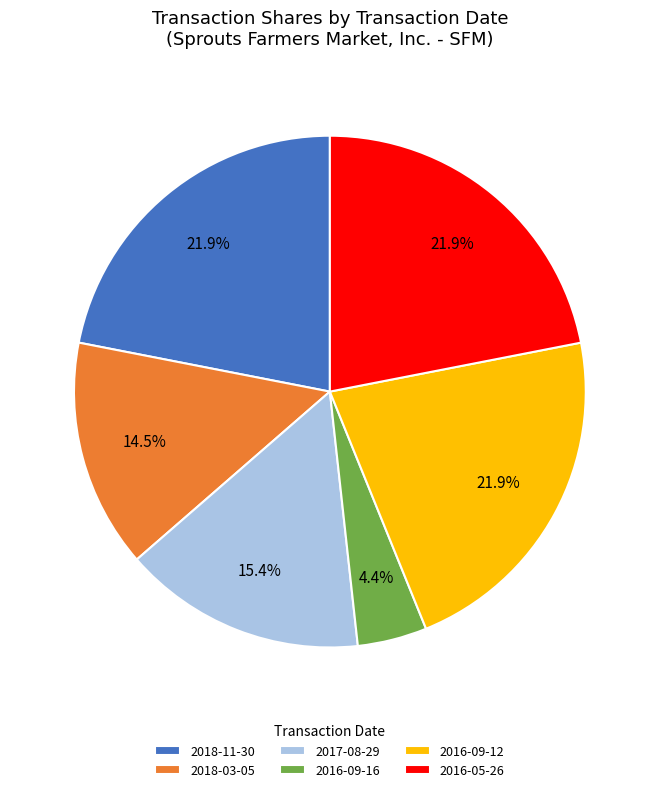

Combined, do 2016-05-26 and 2018-03-05 account for over 50%?

No